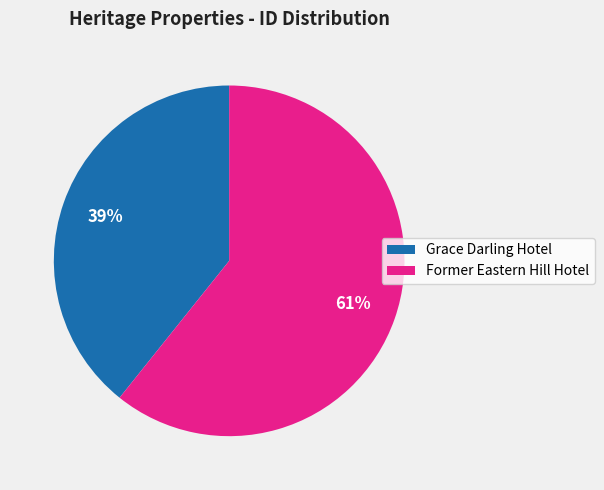

Between Former Eastern Hill Hotel and Grace Darling Hotel, which is larger?

Former Eastern Hill Hotel